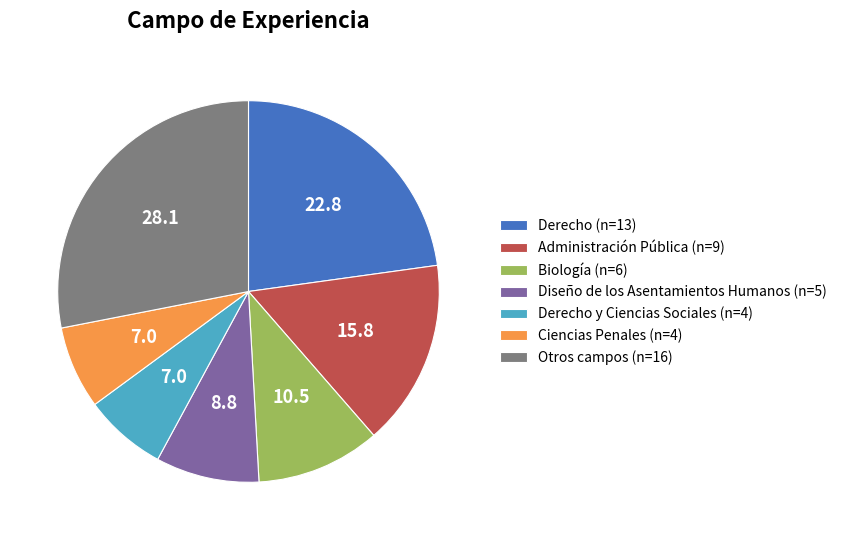

Is it true that Administración Pública (n=9) is 16% of the pie?

True